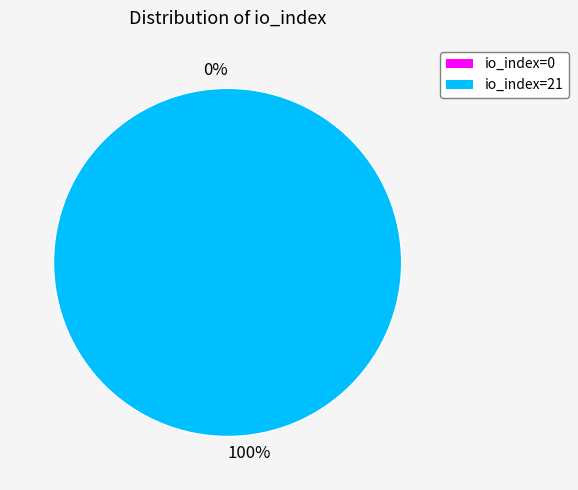

What is the majority slice?

io_index=21